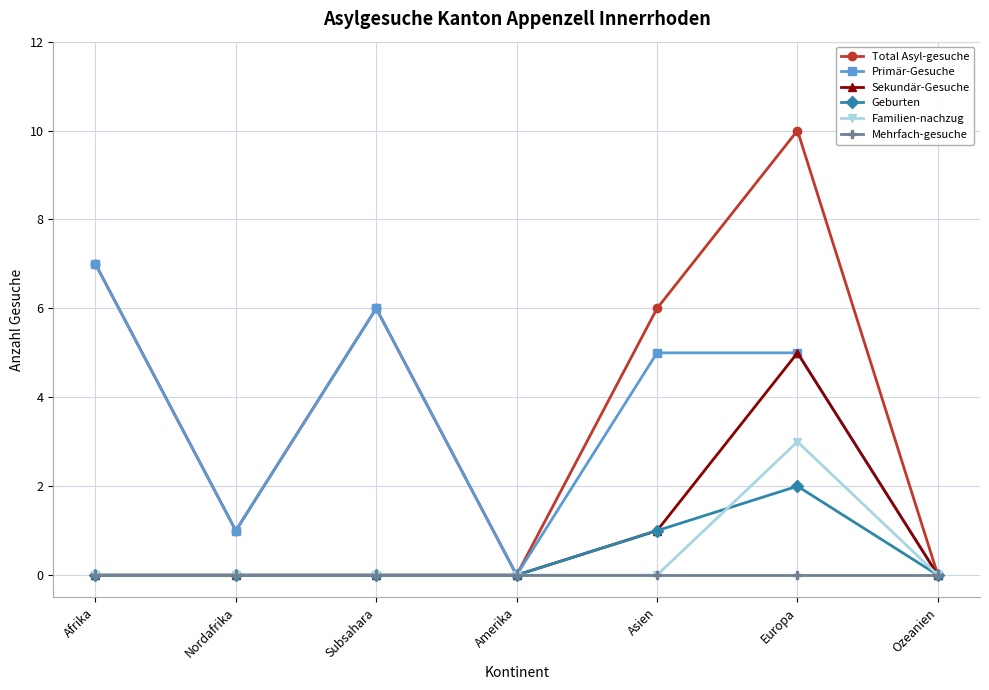

What position from the right is Afrika?

7